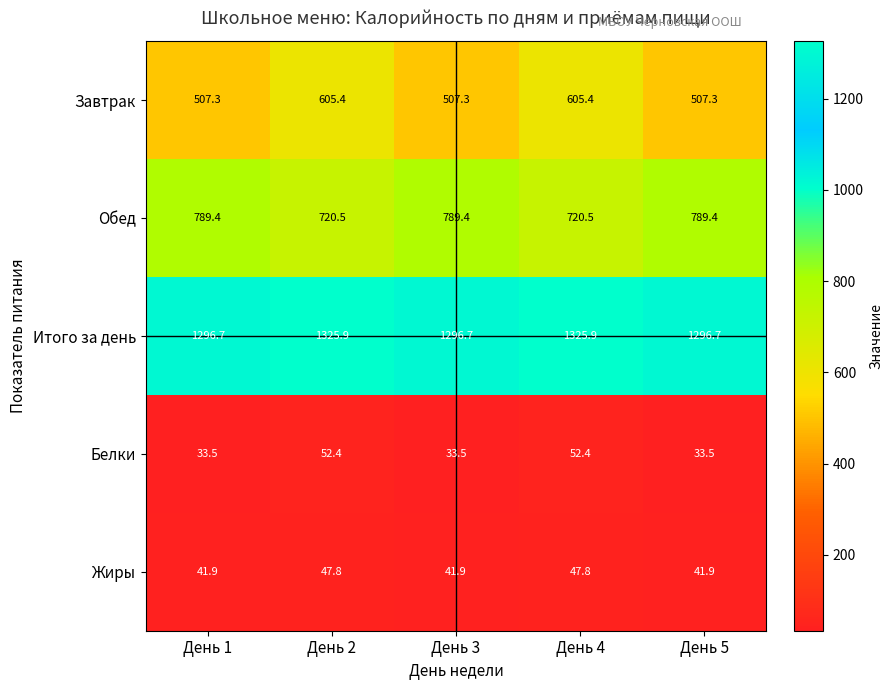

What is the difference between the second highest and second lowest values in the Итого за день series?

29.2